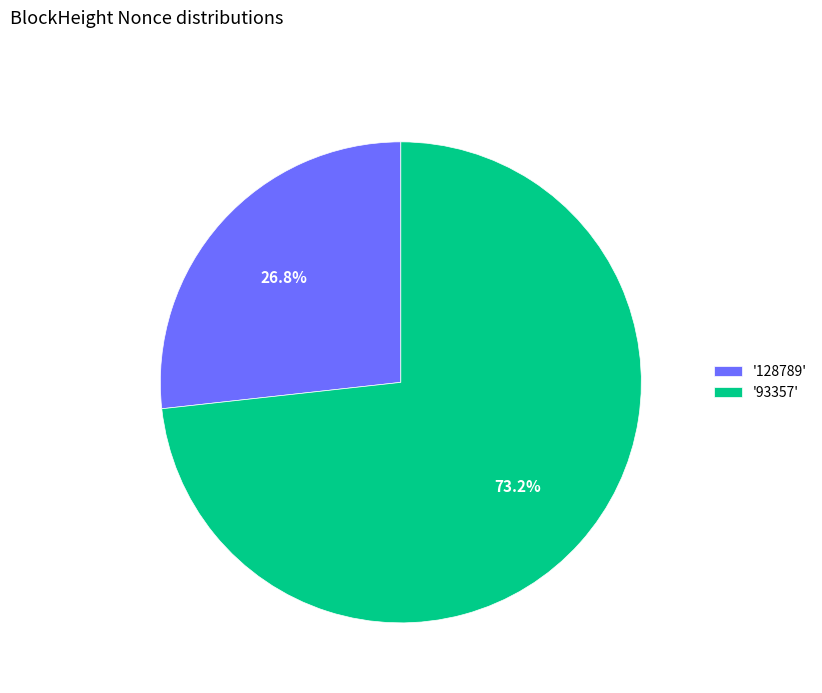

Is there any slice that represents more than half of the pie?

Yes